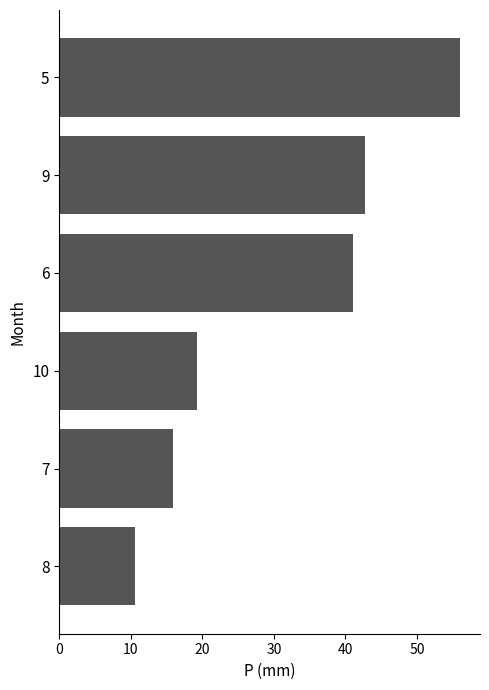

Approximately how many times larger is the value at 9 compared to 7?

2.7